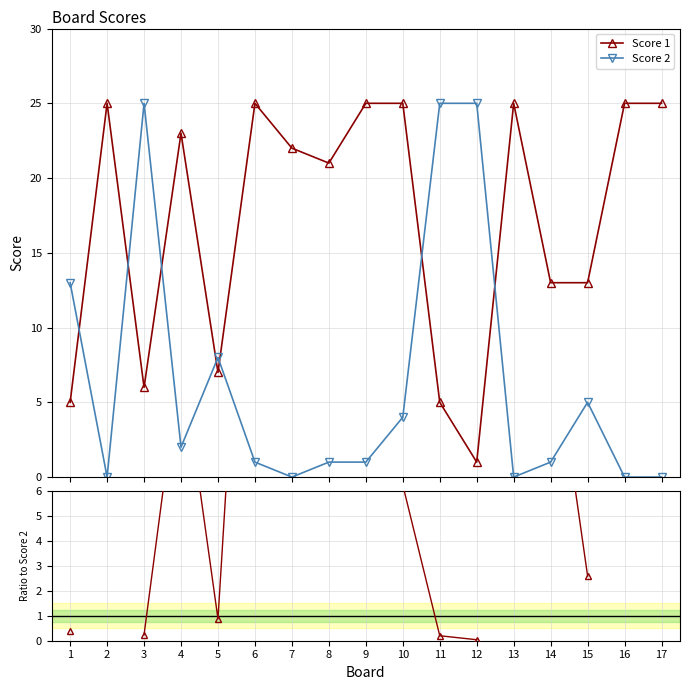

What is the sum of the Score 2 values at 6 and 15?

6.0